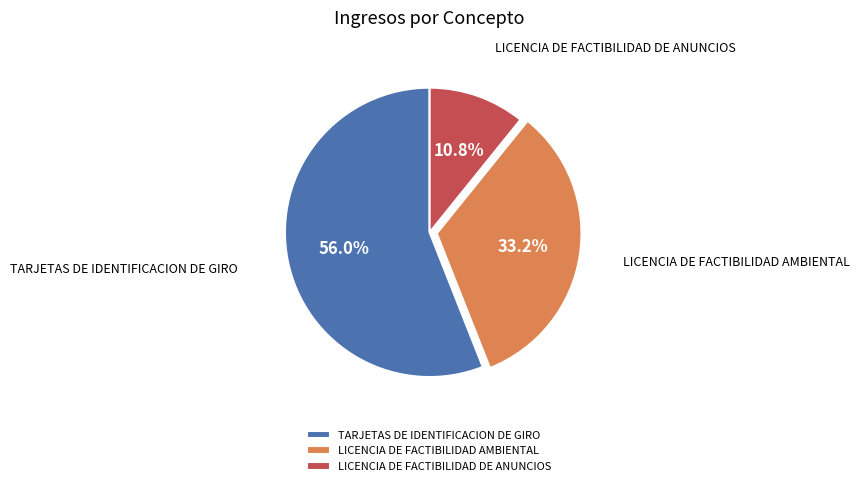

What percentage do TARJETAS DE IDENTIFICACION DE GIRO and LICENCIA DE FACTIBILIDAD AMBIENTAL together represent?

89.2%